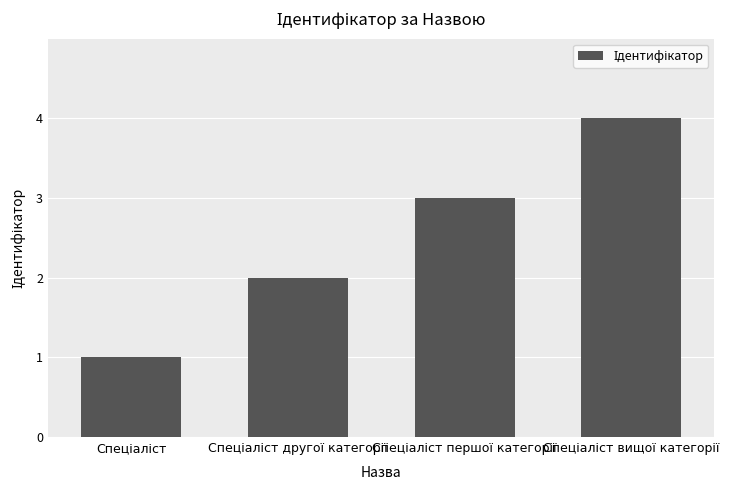

What is the greatest value displayed?

4